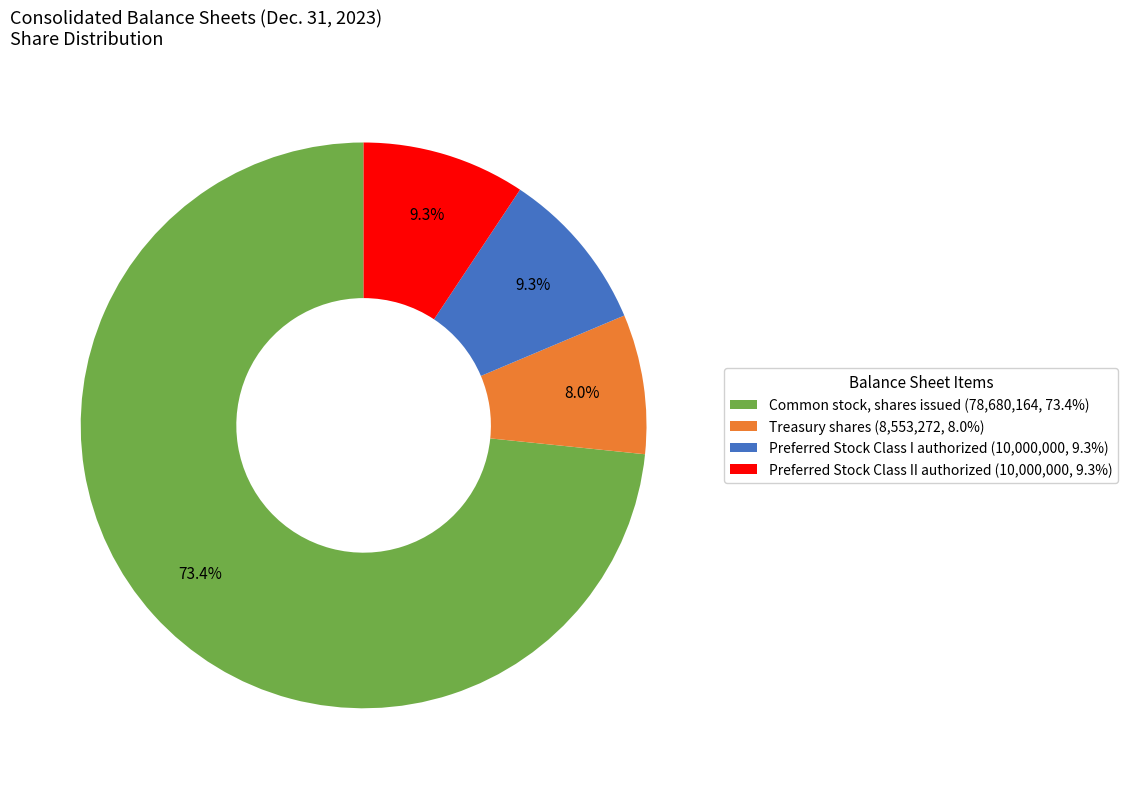

Is Common stock, shares issued (78,680,164, 73.4%) the majority of the pie?

Yes